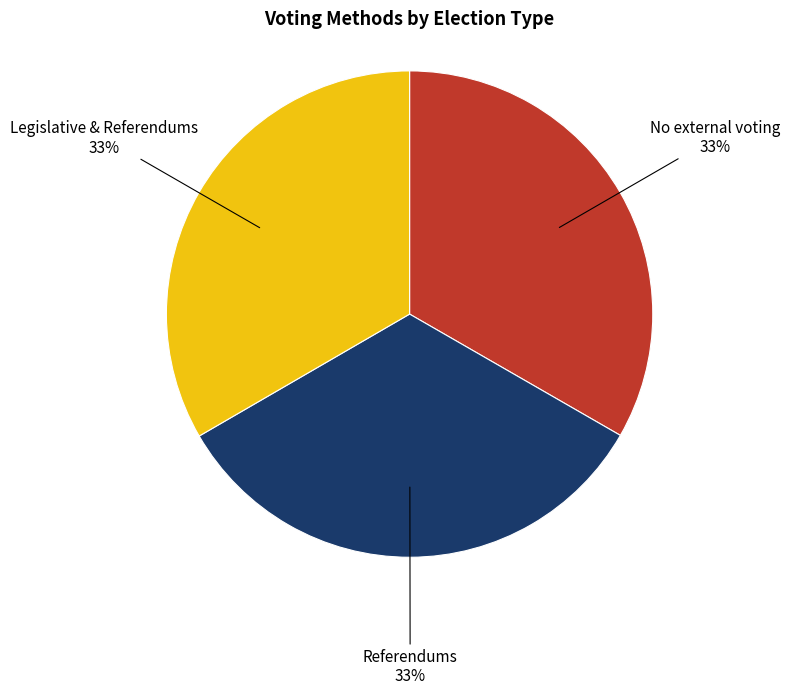

Does Referendums account for over 50% of the chart?

No